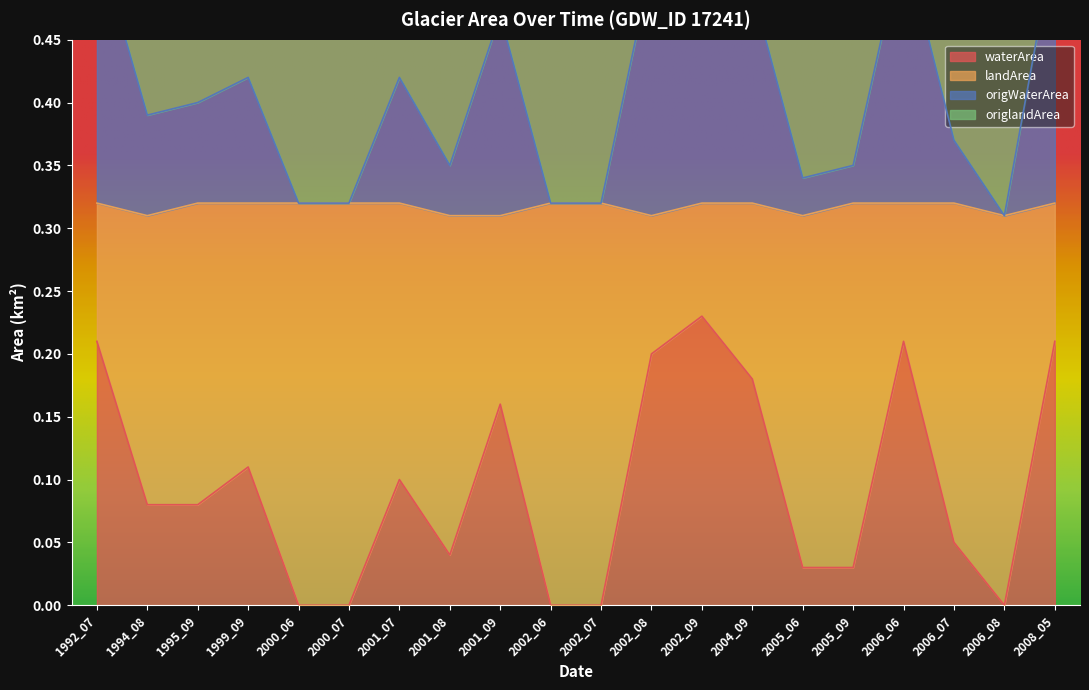

Where is the first local minimum for landArea?

1994_08